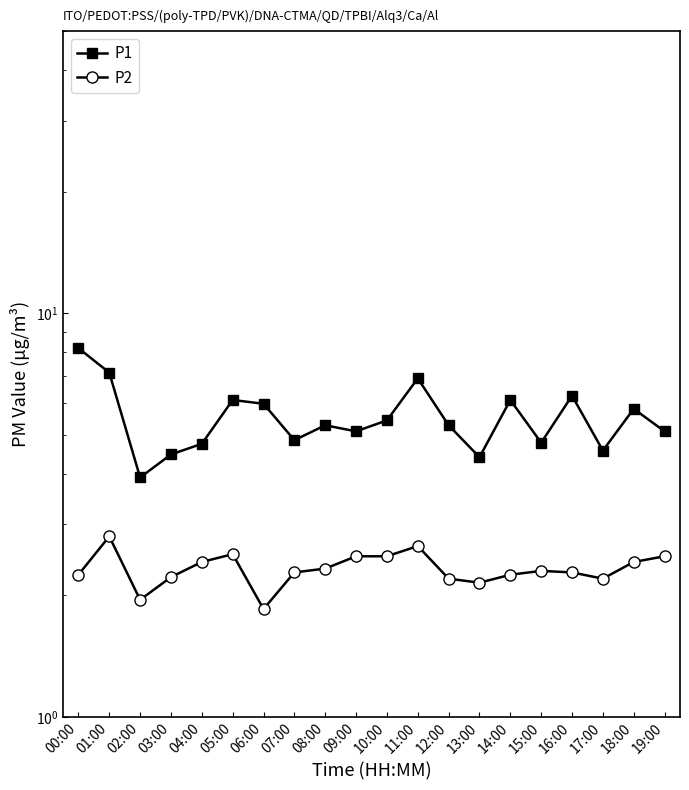

True or false: P1 and P2 intersect in this chart.

False